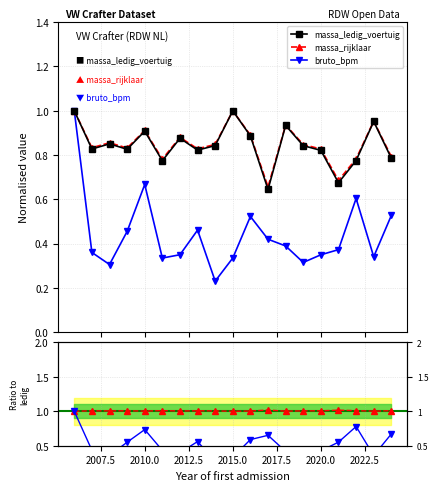

Reading left to right, extract all data points from this chart.

massa_ledig_voertuig: 1.0	0.8	0.9	0.8	0.9	0.8	0.9	0.8	0.8	1.0	0.9	0.6	0.9	0.8	0.8	0.7	0.8	1.0	0.8
massa_rijklaar: 1.0	0.8	0.9	0.8	0.9	0.8	0.9	0.8	0.8	1.0	0.9	0.7	0.9	0.8	0.8	0.7	0.8	1.0	0.8
bruto_bpm: 1.0	0.4	0.3	0.5	0.7	0.3	0.3	0.5	0.2	0.3	0.5	0.4	0.4	0.3	0.3	0.4	0.6	0.3	0.5
rijklaar/ledig: 1.0	1.0	1.0	1.0	1.0	1.0	1.0	1.0	1.0	1.0	1.0	1.0	1.0	1.0	1.0	1.0	1.0	1.0	1.0
bpm/ledig: 1.0	0.4	0.4	0.6	0.7	0.4	0.4	0.6	0.3	0.3	0.6	0.7	0.4	0.4	0.4	0.6	0.8	0.4	0.7